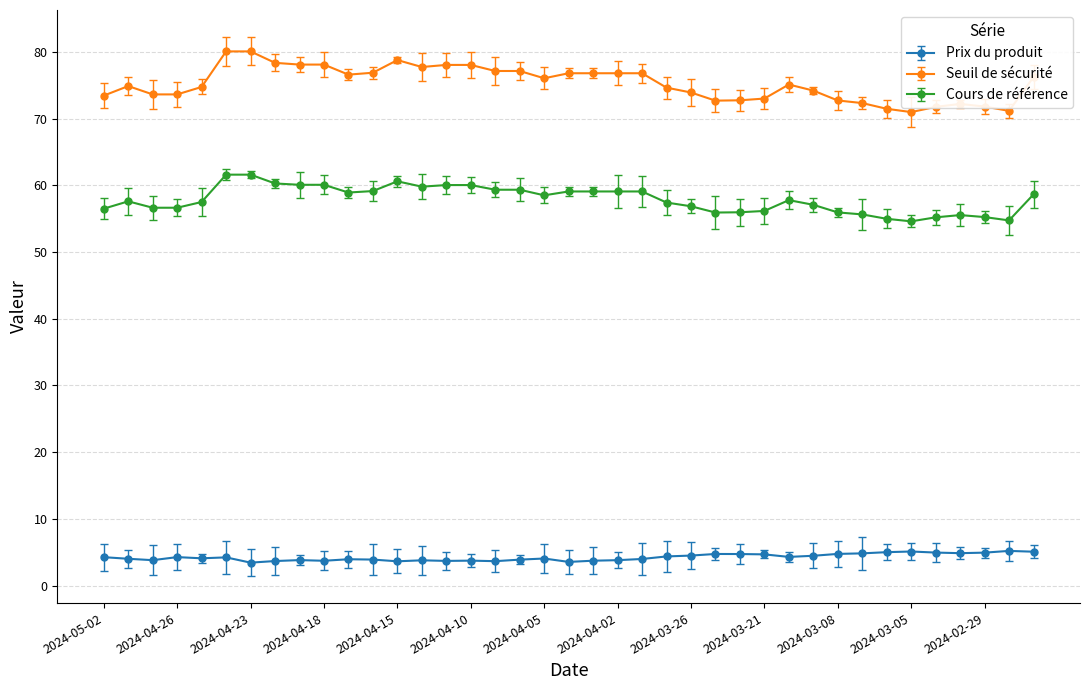

What is the value of the Seuil de sécurité point at the 10th from the left?

78.1